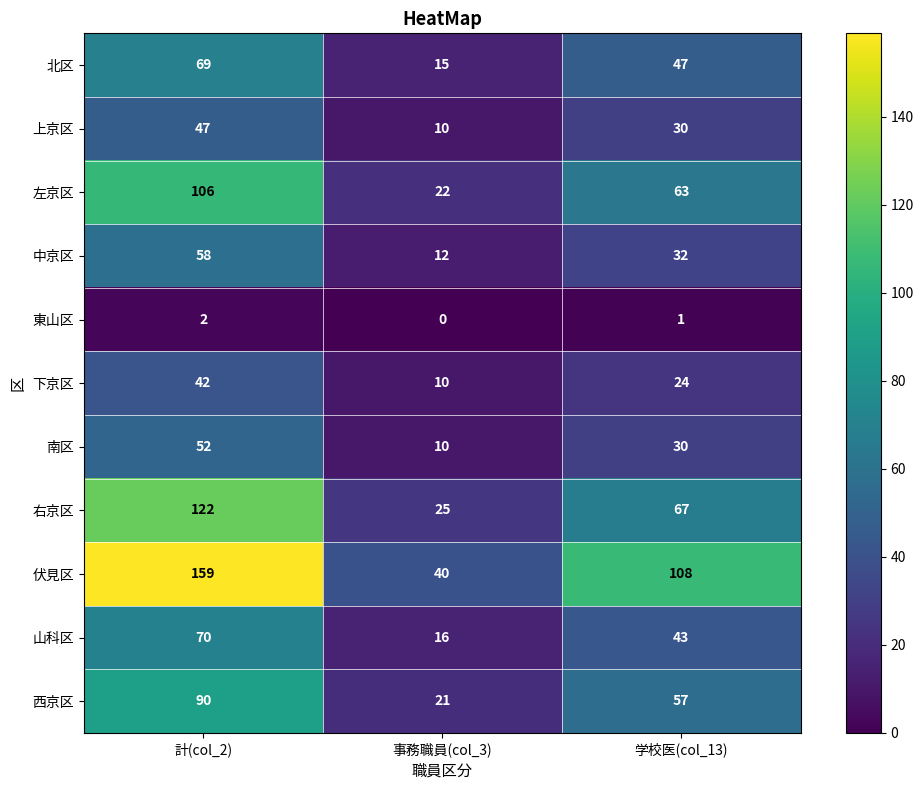

Which series has the widest spread of values?

伏見区